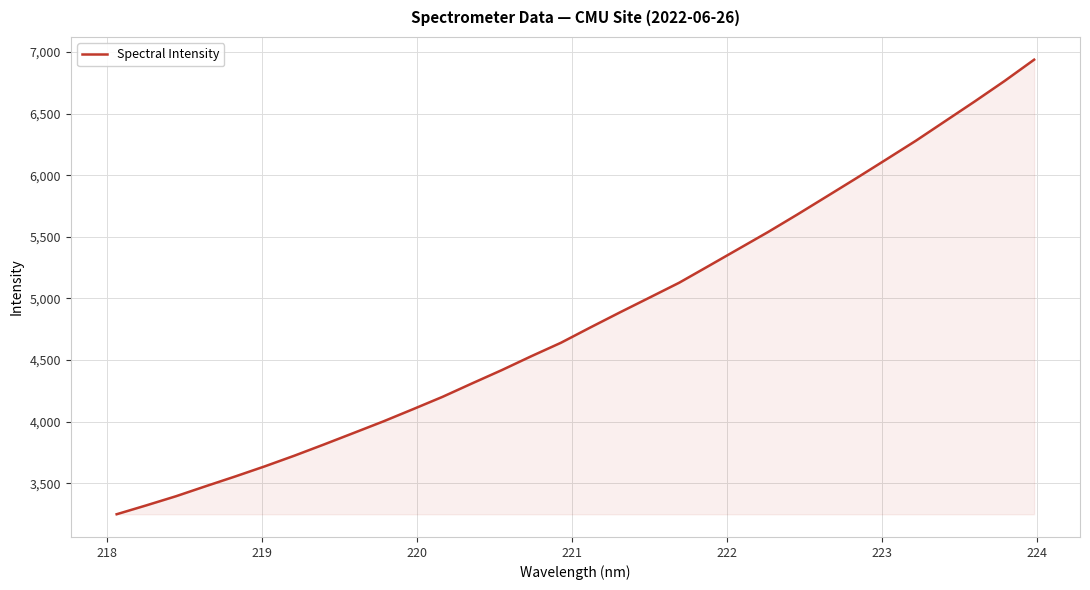

What is the minimum value shown in the chart?

3249.6